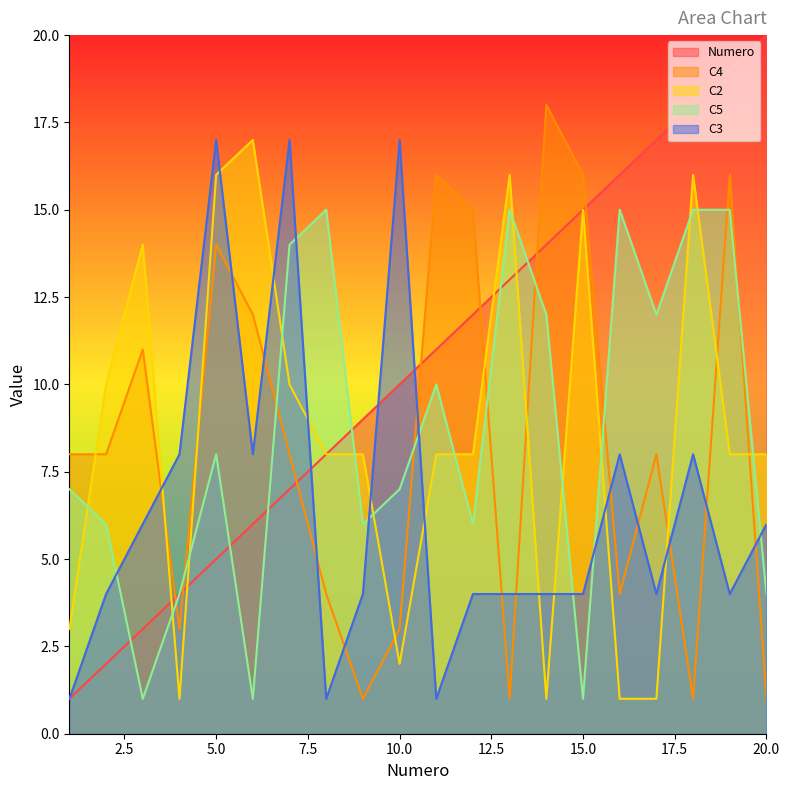

Reading left to right, list all the values displayed in this chart.

Numero: 1	2	3	4	5	6	7	8	9	10	11	12	13	14	15	16	17	18	19	20
C4: 8	8	11	3	14	12	8	4	1	3	16	15	1	18	16	4	8	1	16	1
C2: 3	10	14	1	16	17	10	8	8	2	8	8	16	1	15	1	1	16	8	8
C5: 7	6	1	4	8	1	14	15	6	7	10	6	15	12	1	15	12	15	15	4
C3: 1	4	6	8	17	8	17	1	4	17	1	4	4	4	4	8	4	8	4	6